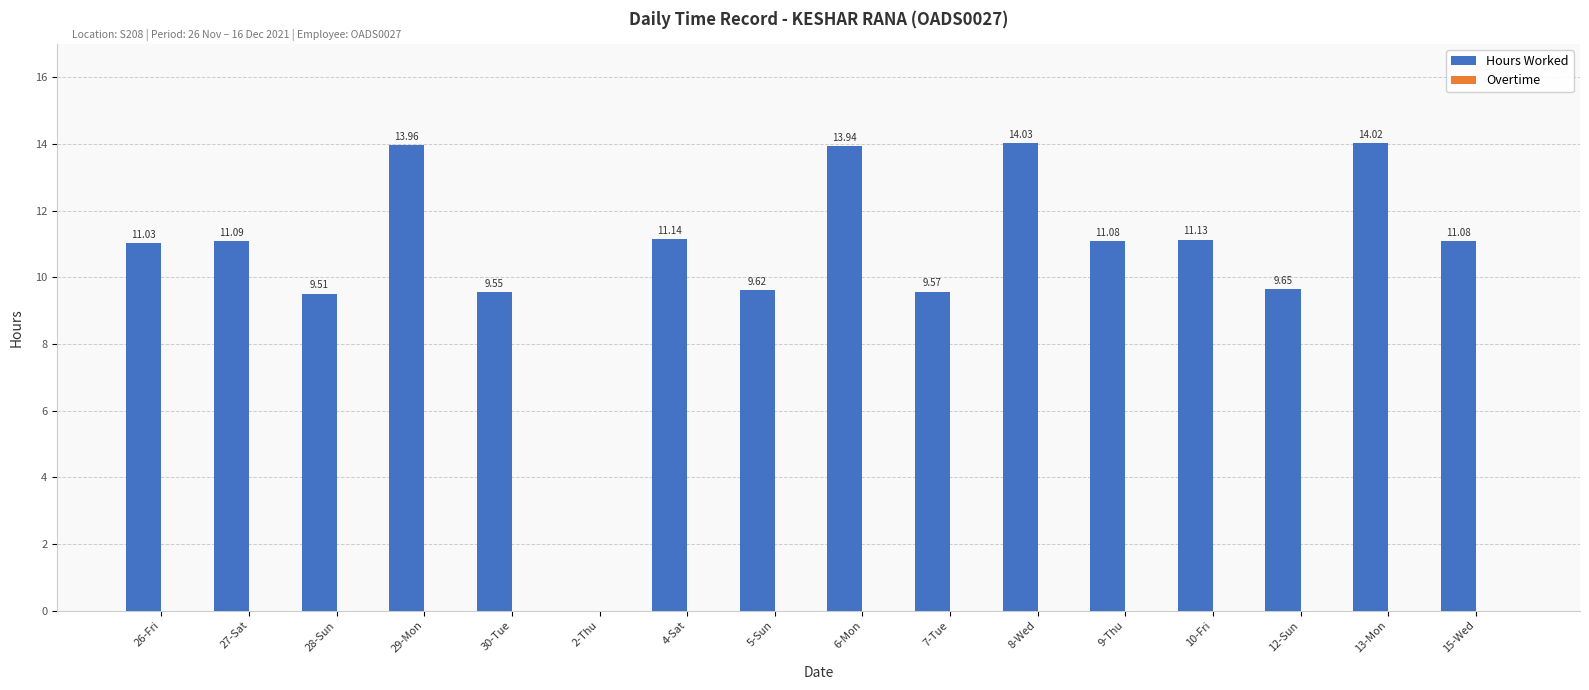

Are the bars horizontal?

No